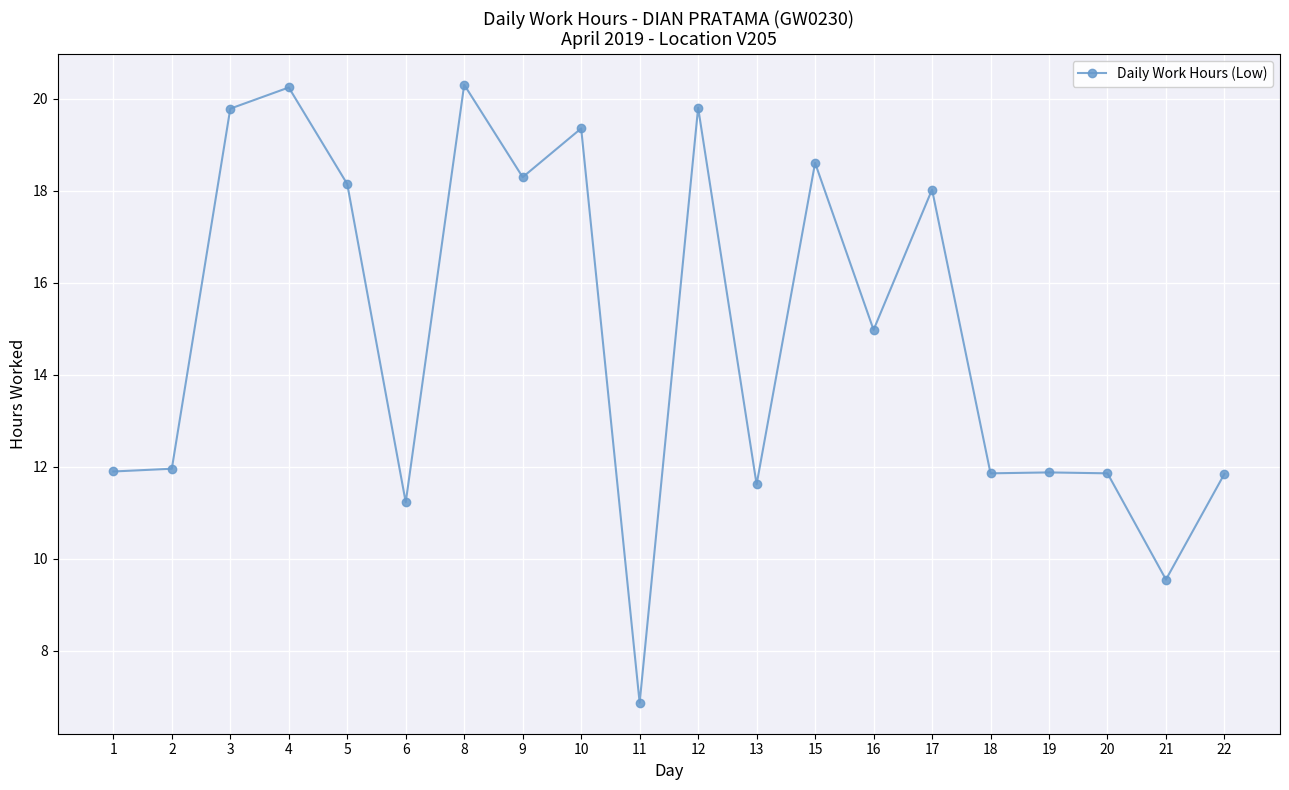

What is the value of the 3rd point from the left?

19.8